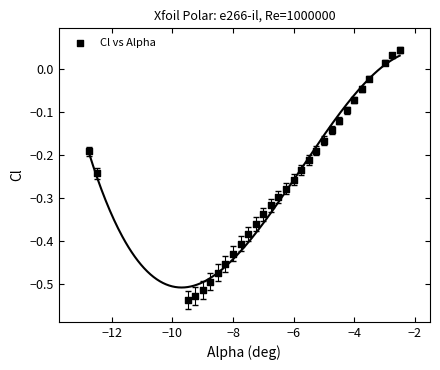

What is the range of X values (max minus min)?

10.2